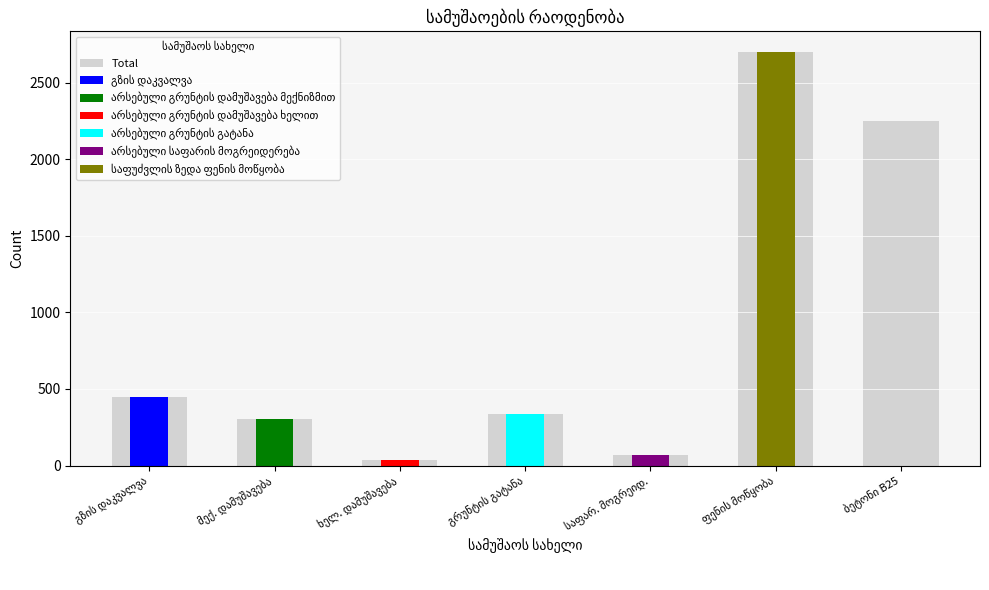

What is the difference between the values at ხელ. დამუშავება and ფენის მოწყობა?

2667.0